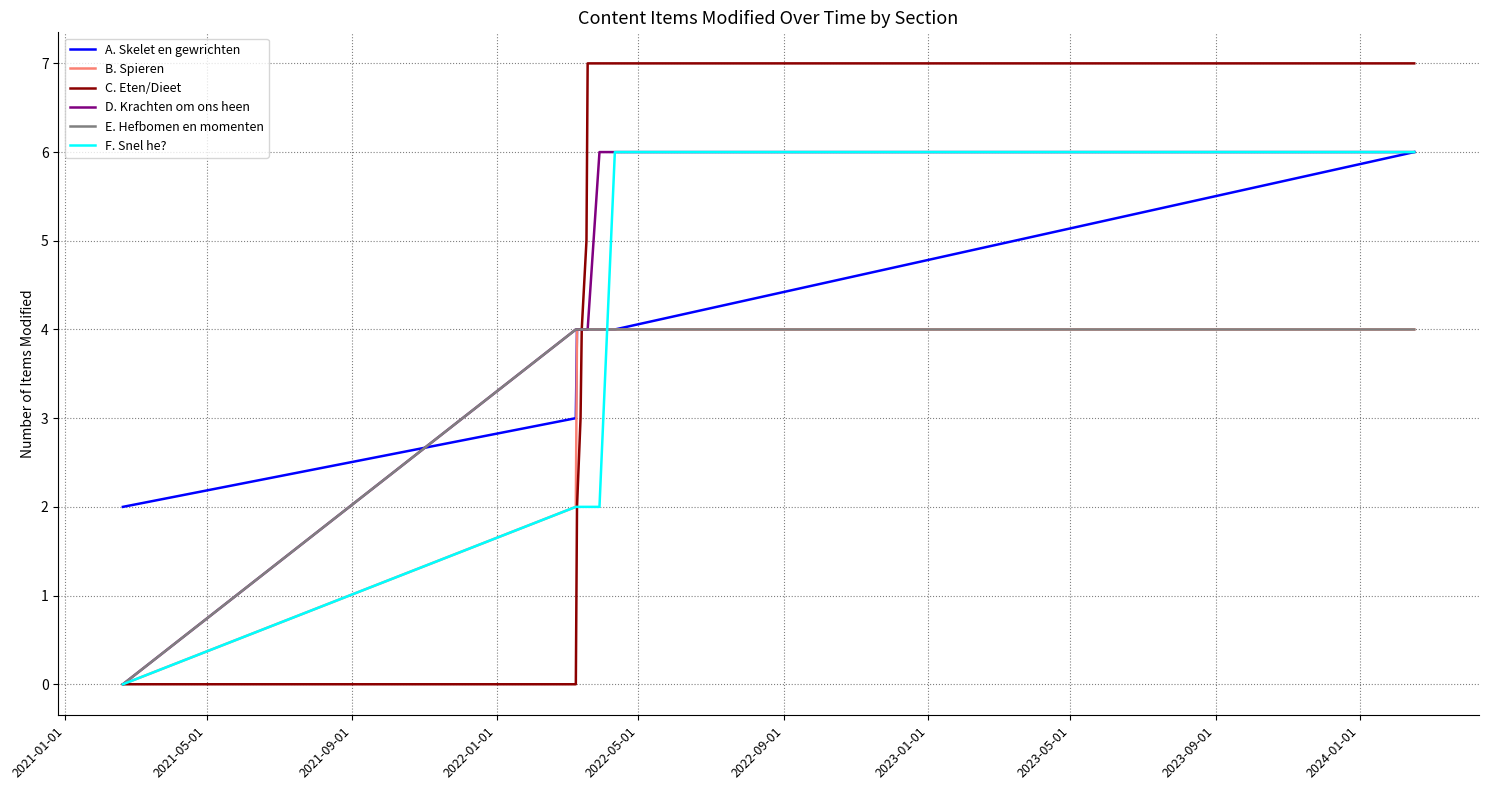

Which series has the largest range (max minus min)?

C. Eten/Dieet